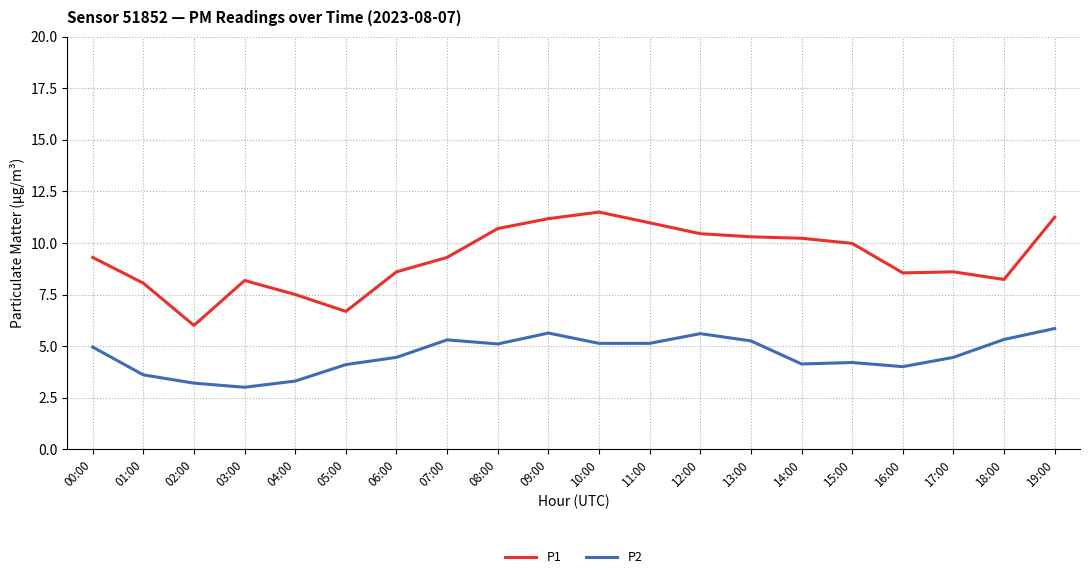

The value of P1 at 19:00 is 6.0. True or false?

False